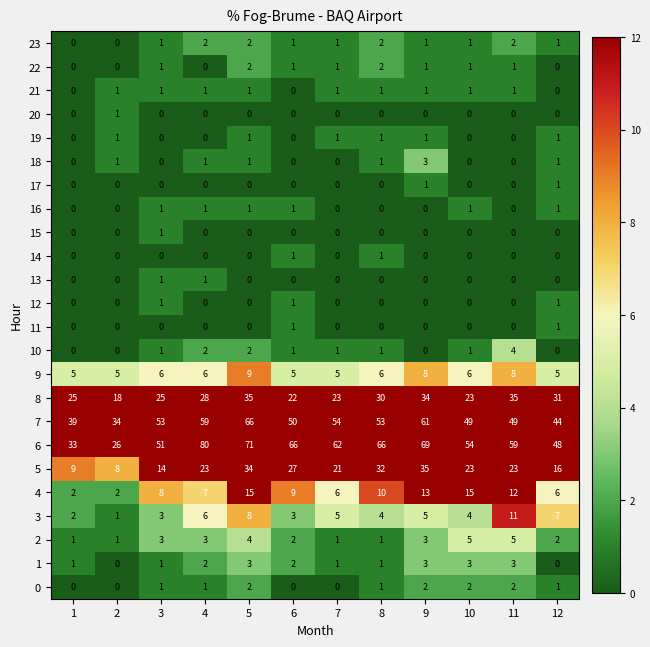

Count the 17 values in the range 0 to 1.

12